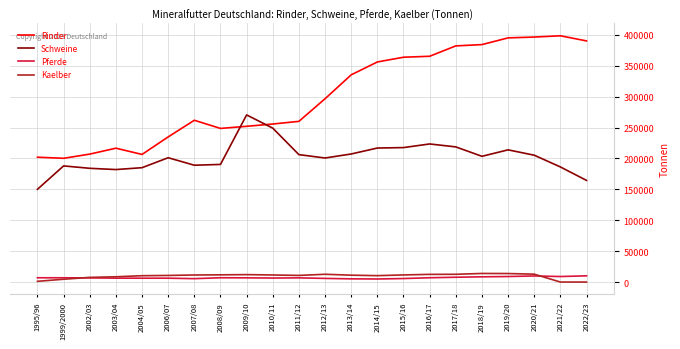

Which series has the widest spread of values?

Rinder